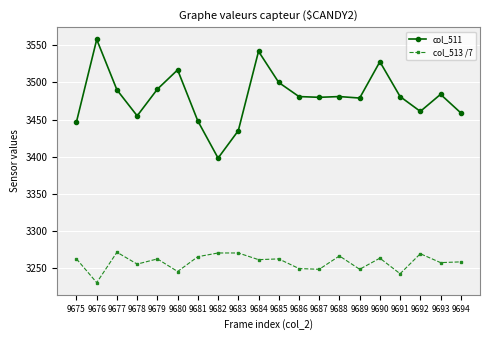

Is this an area chart (filled region under the line)?

No